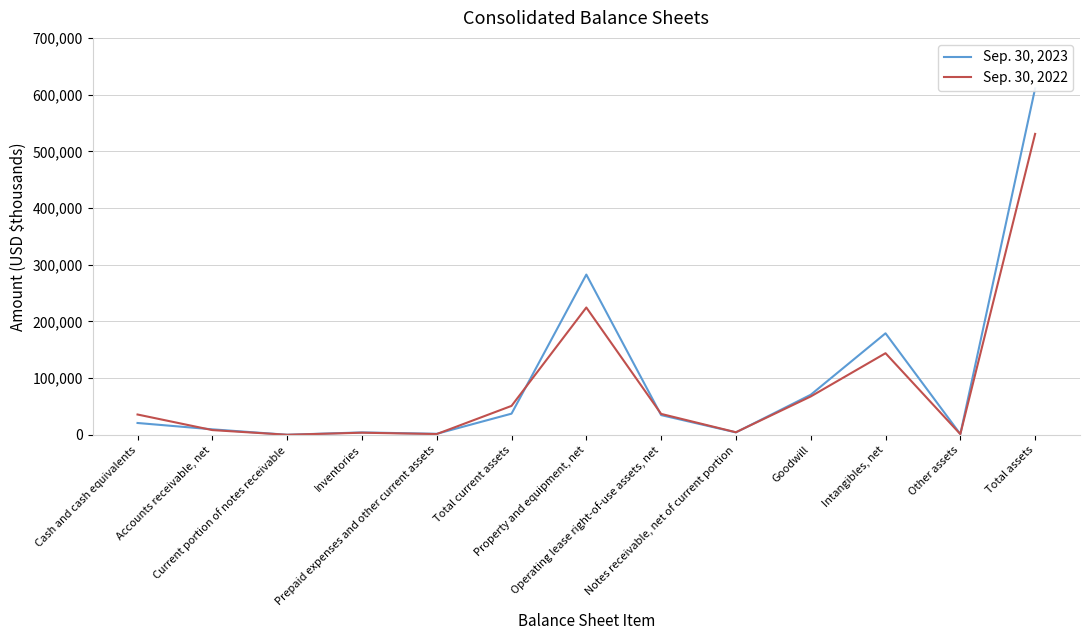

Reading left to right, list all the values displayed in this chart.

Sep. 30, 2023: Cash and cash equivalents=21023	Accounts receivable, net=9846	Current portion of notes receivable=249	Inventories=4412	Prepaid expenses and other current assets=1943	Total current assets=37473	Property and equipment, net=282705	Operating lease right-of-use assets, net=34931	Notes receivable, net of current portion=4443	Goodwill=70772	Intangibles, net=179145	Other assets=1415	Total assets=610884
Sep. 30, 2022: Cash and cash equivalents=35980	Accounts receivable, net=8510	Current portion of notes receivable=230	Inventories=3893	Prepaid expenses and other current assets=1499	Total current assets=51161	Property and equipment, net=224615	Operating lease right-of-use assets, net=37048	Notes receivable, net of current portion=4691	Goodwill=67767	Intangibles, net=144049	Other assets=1407	Total assets=530738